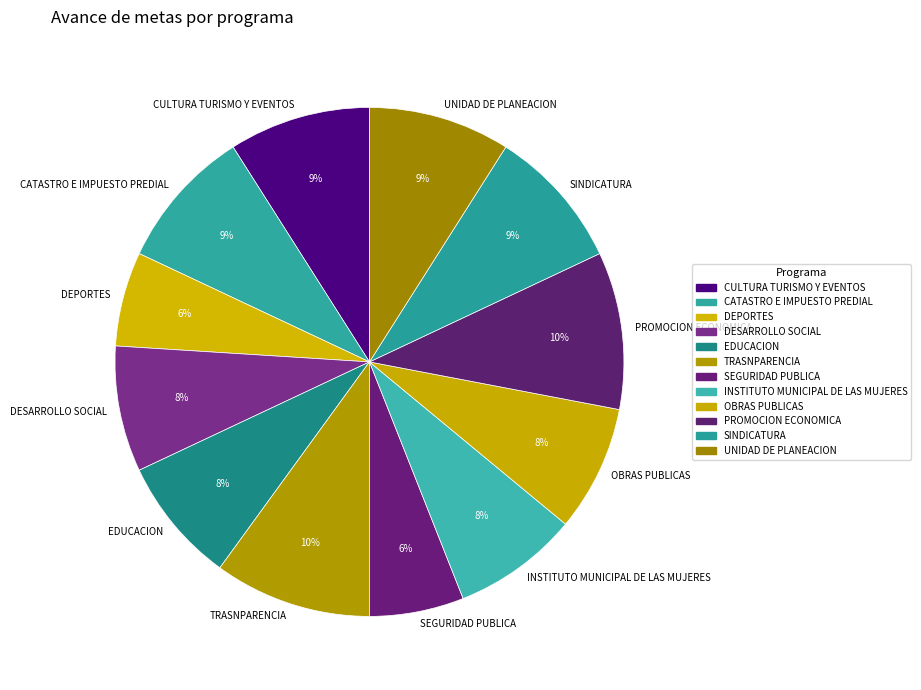

Which has a higher value, INSTITUTO MUNICIPAL DE LAS MUJERES or TRASNPARENCIA?

TRASNPARENCIA